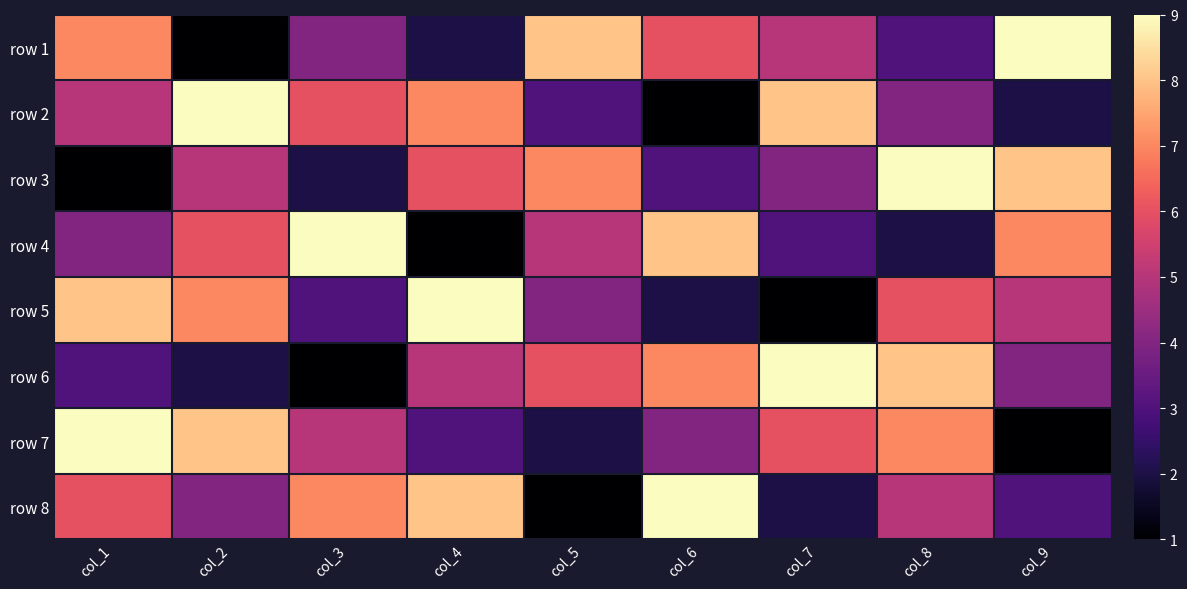

Reading right to left, transcribe all the data shown in this chart.

row 1: col_9=9	col_8=3	col_7=5	col_6=6	col_5=8	col_4=2	col_3=4	col_2=1	col_1=7
row 2: col_9=2	col_8=4	col_7=8	col_6=1	col_5=3	col_4=7	col_3=6	col_2=9	col_1=5
row 3: col_9=8	col_8=9	col_7=4	col_6=3	col_5=7	col_4=6	col_3=2	col_2=5	col_1=1
row 4: col_9=7	col_8=2	col_7=3	col_6=8	col_5=5	col_4=1	col_3=9	col_2=6	col_1=4
row 5: col_9=5	col_8=6	col_7=1	col_6=2	col_5=4	col_4=9	col_3=3	col_2=7	col_1=8
row 6: col_9=4	col_8=8	col_7=9	col_6=7	col_5=6	col_4=5	col_3=1	col_2=2	col_1=3
row 7: col_9=1	col_8=7	col_7=6	col_6=4	col_5=2	col_4=3	col_3=5	col_2=8	col_1=9
row 8: col_9=3	col_8=5	col_7=2	col_6=9	col_5=1	col_4=8	col_3=7	col_2=4	col_1=6